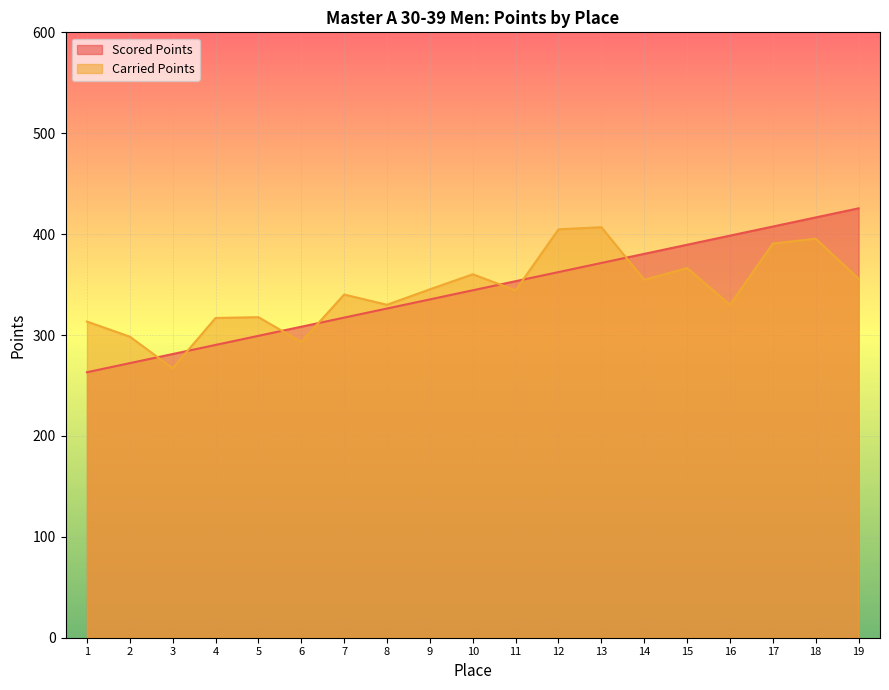

What is the sum of all Carried Points values?

6531.3